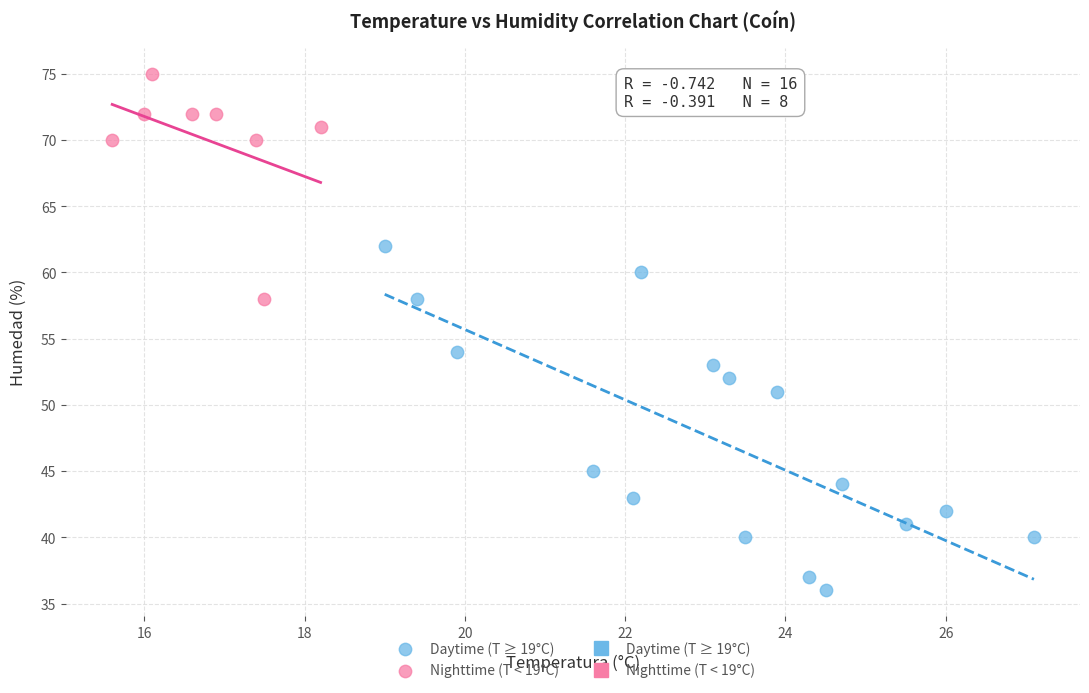

Which series has the largest Y range (max minus min)?

Daytime (T ≥ 19°C)